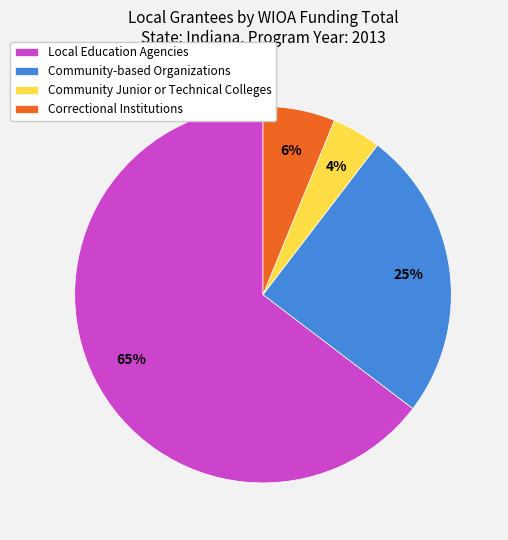

True or false: Local Education Agencies accounts for 65% of the total.

True